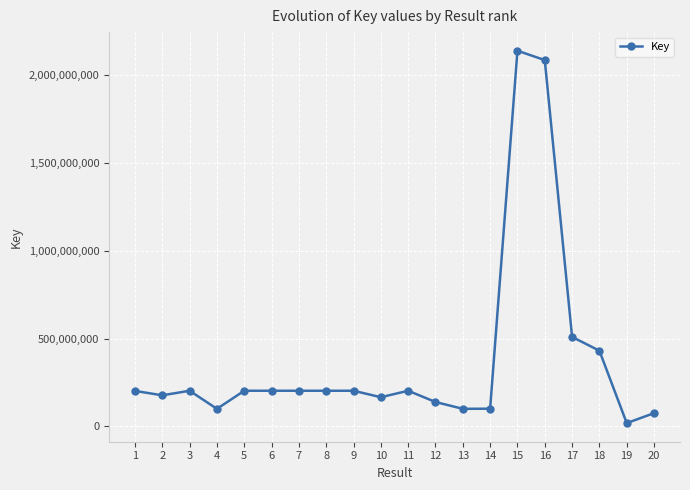

True or false: there are more than 2 points higher than both neighbors.

True